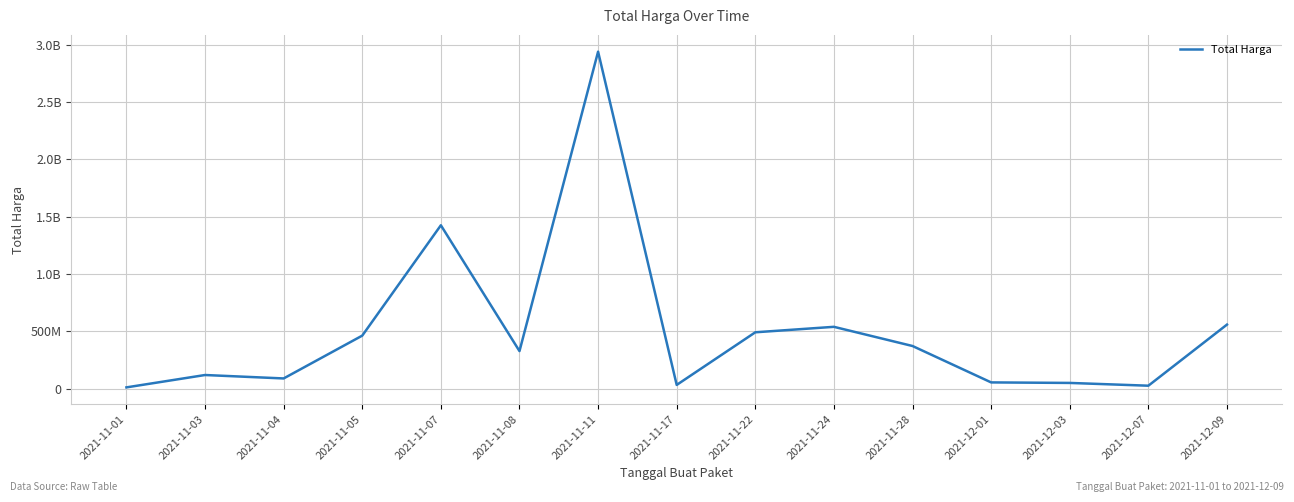

Rank the categories by value from highest to lowest.

2021-11-11, 2021-11-07, 2021-12-09, 2021-11-24, 2021-11-22, 2021-11-05, 2021-11-28, 2021-11-08, 2021-11-03, 2021-11-04, 2021-12-01, 2021-12-03, 2021-11-17, 2021-12-07, 2021-11-01